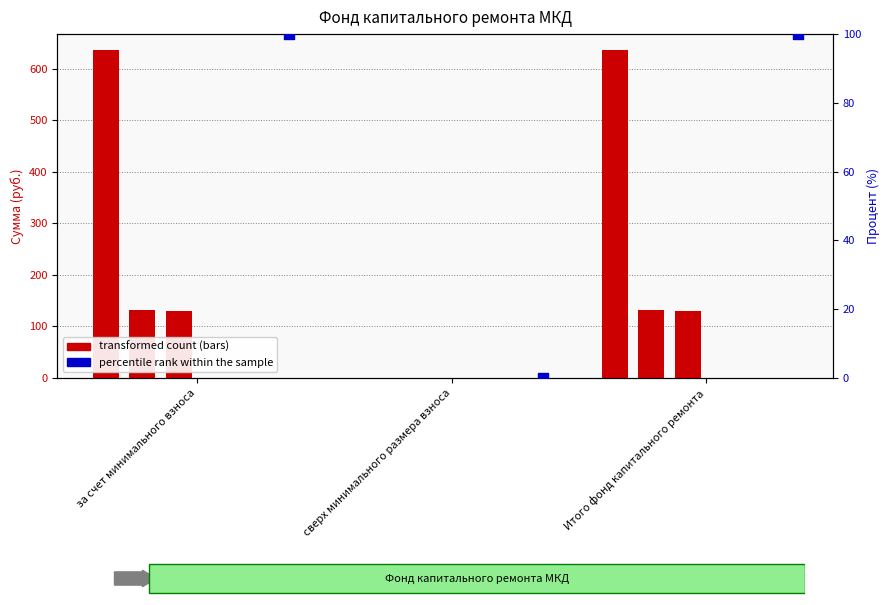

At how many categories does at least one series exceed 136?

2